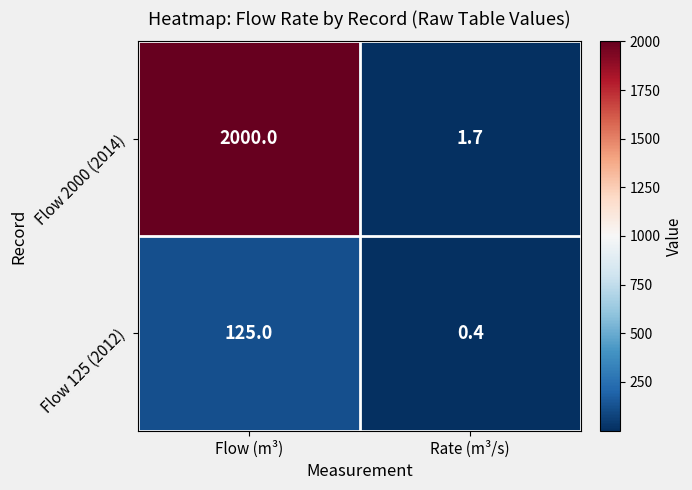

The Flow 2000 (2014) series shows 3.0 at Rate (m³/s). True or false?

False